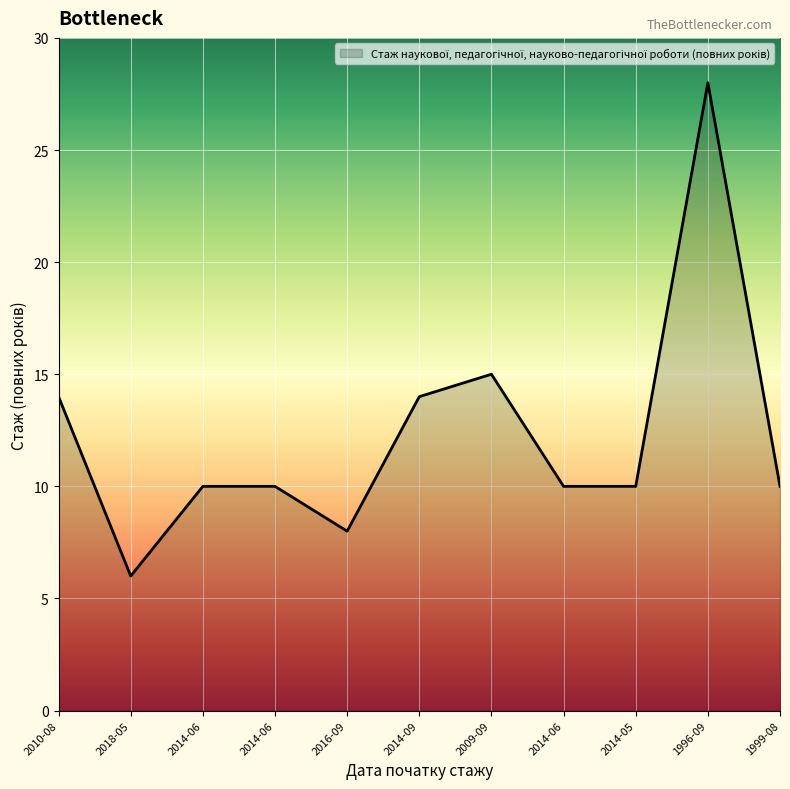

Is this an area chart (filled region under the line)?

Yes